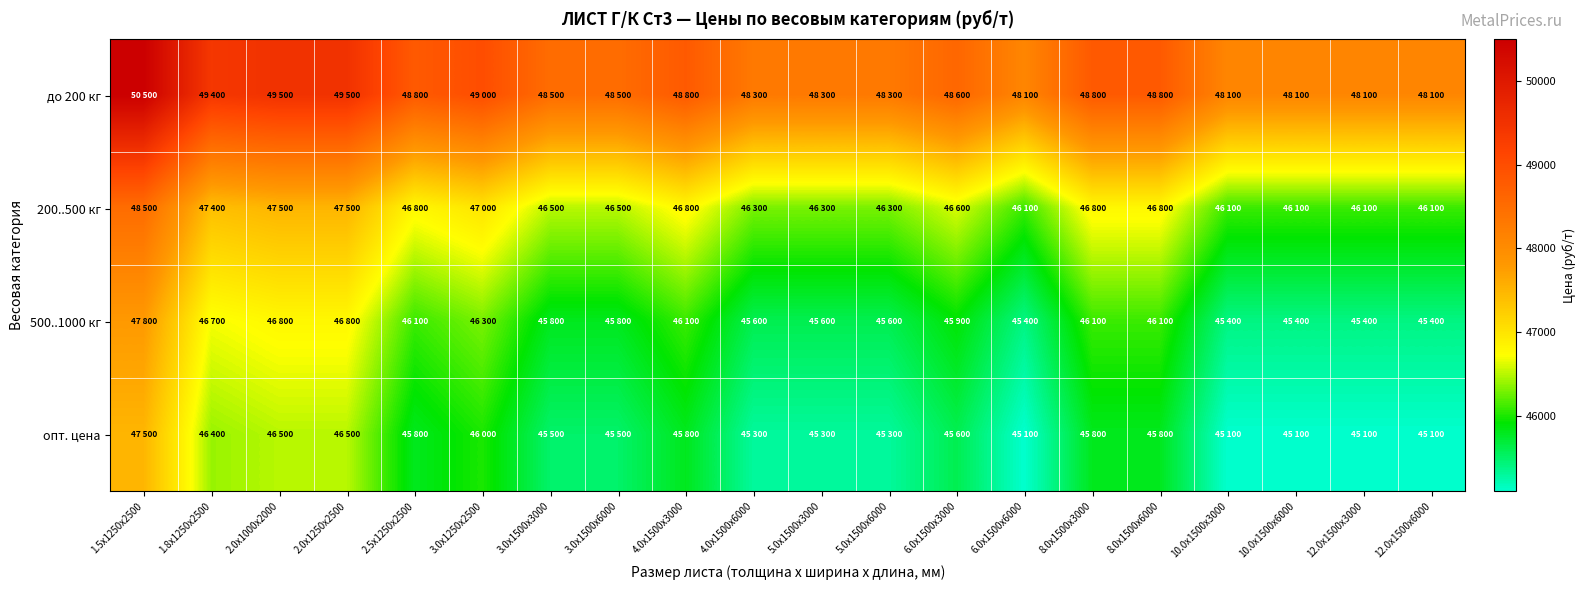

Count the number of categories in the chart.

20